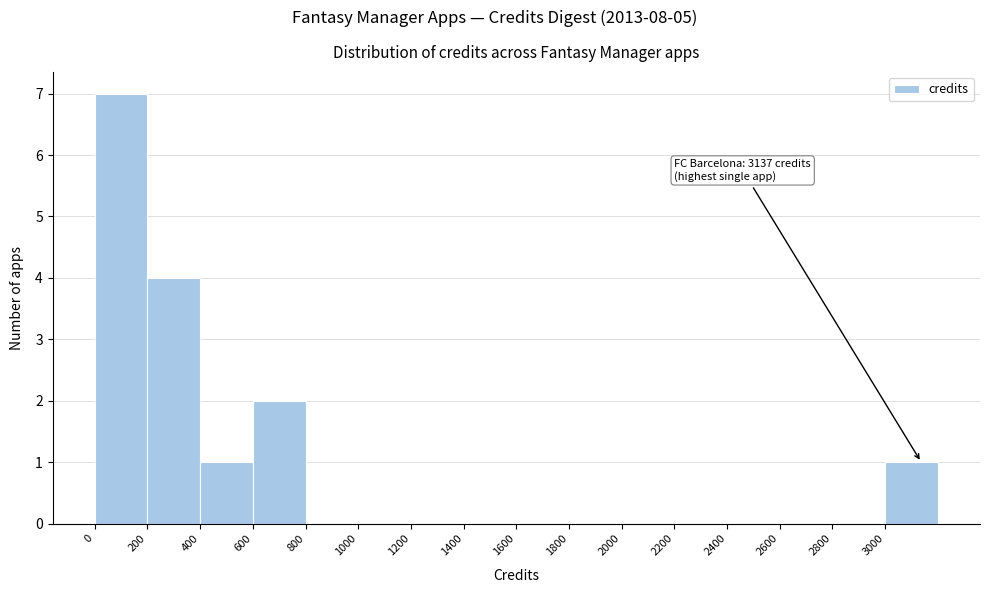

Over which range of the x-axis is the bar tallest?

0 to 200